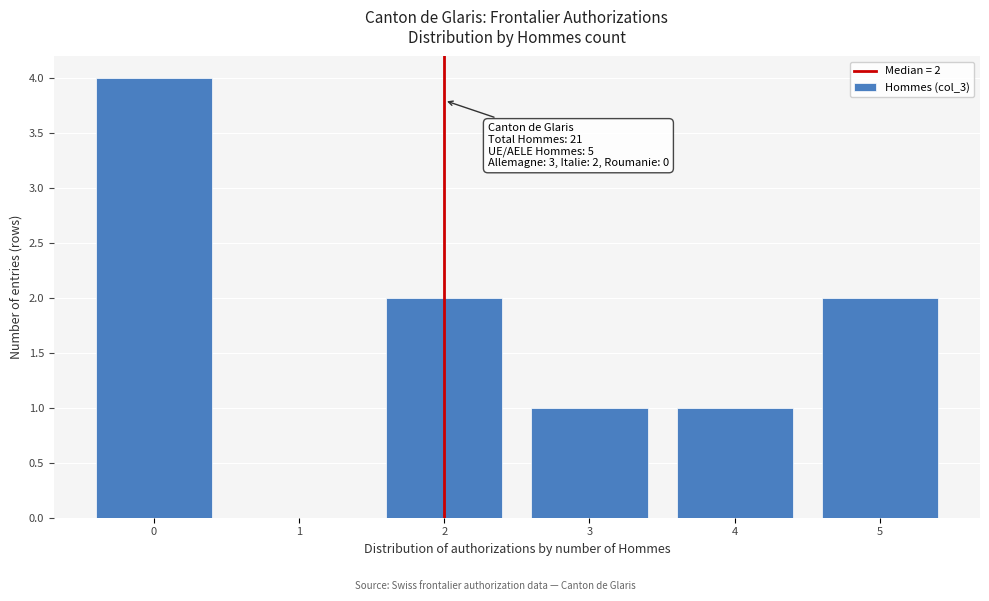

Reading left to right, transcribe all the data shown in this chart.

0=4	1=0	2=2	3=1	4=1	5=2